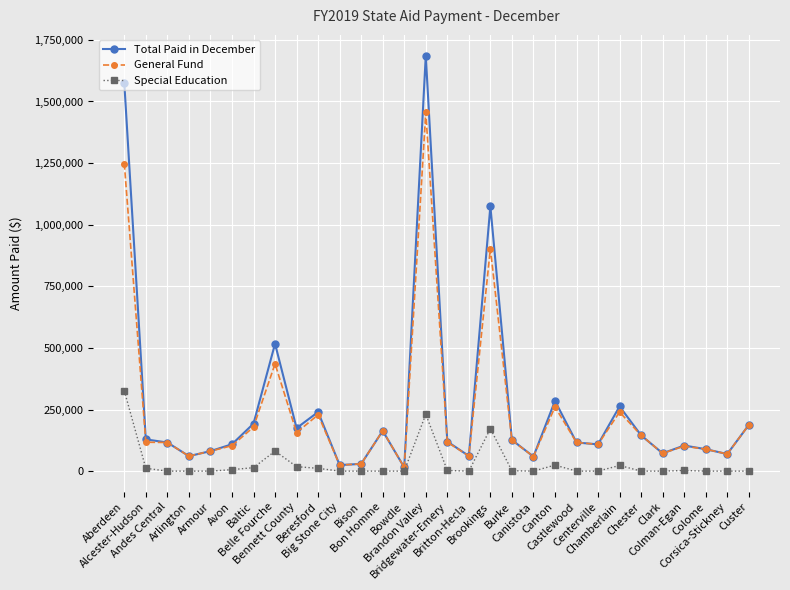

True or false: Special Education and Total Paid in December cross at least once.

False